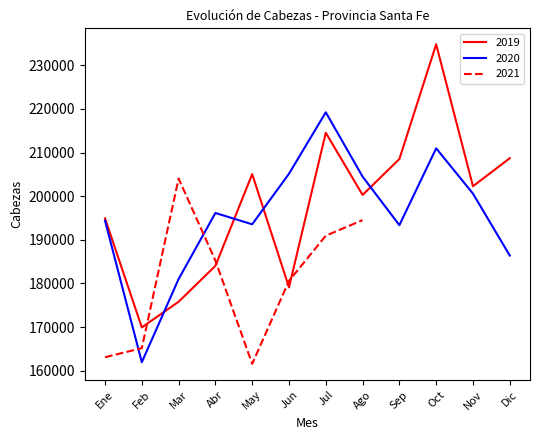

At which label does 2019 reach its peak?

Oct